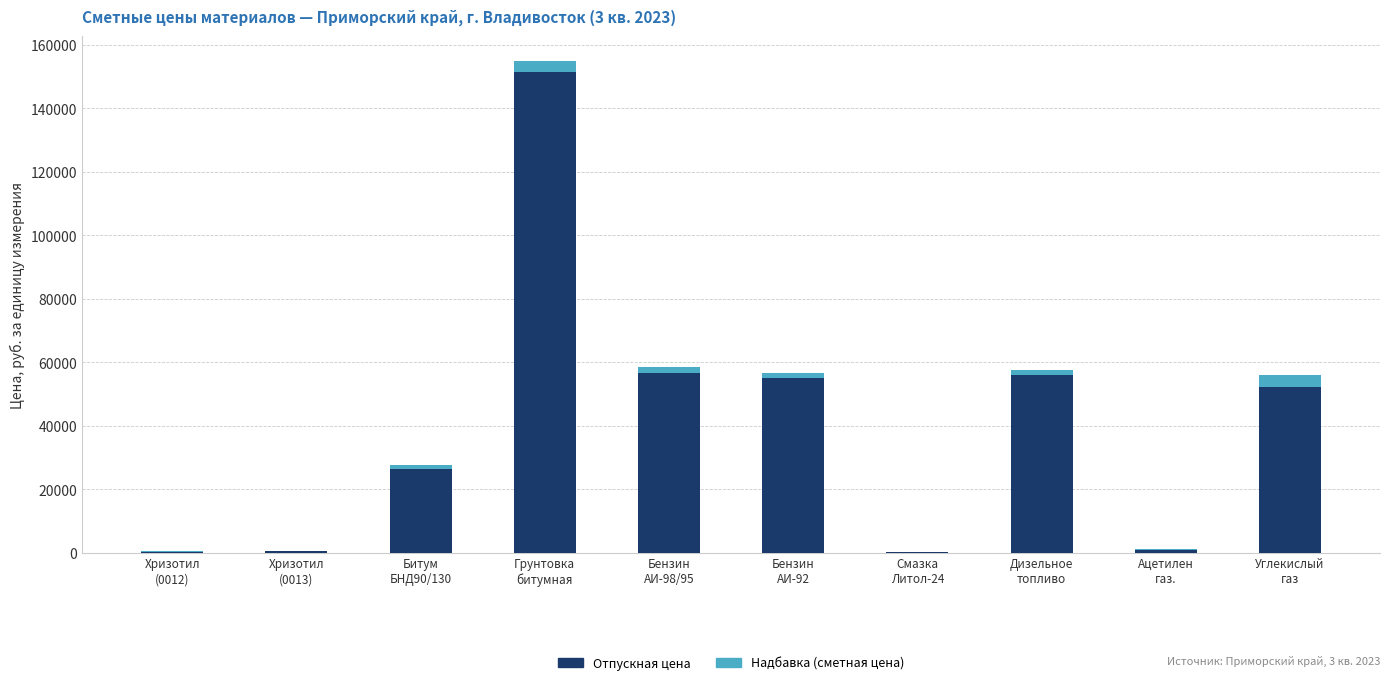

What is the highest value of the Отпускная цена series?

151528.3